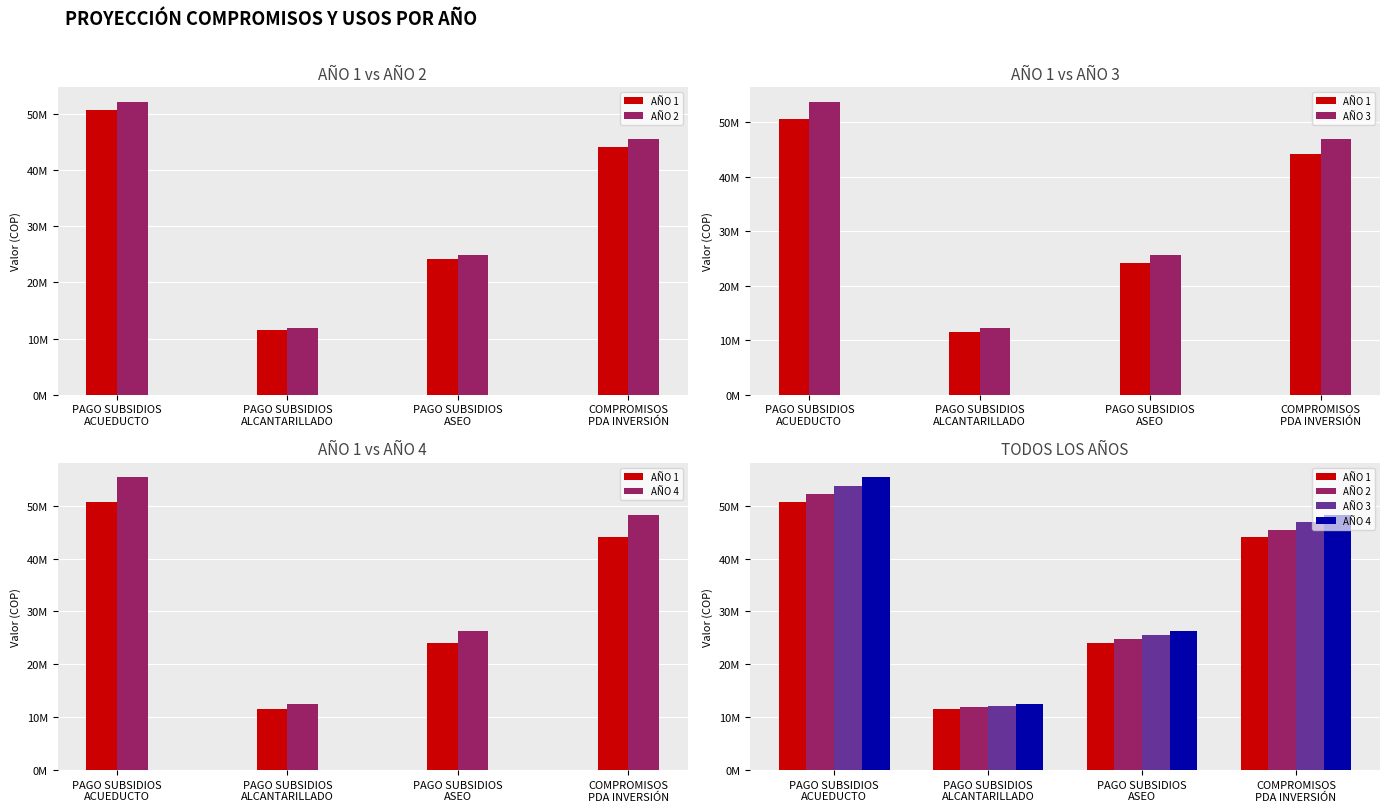

The AÑO 2 series shows 52150899 at PAGO SUBSIDIOS
ACUEDUCTO. True or false?

True